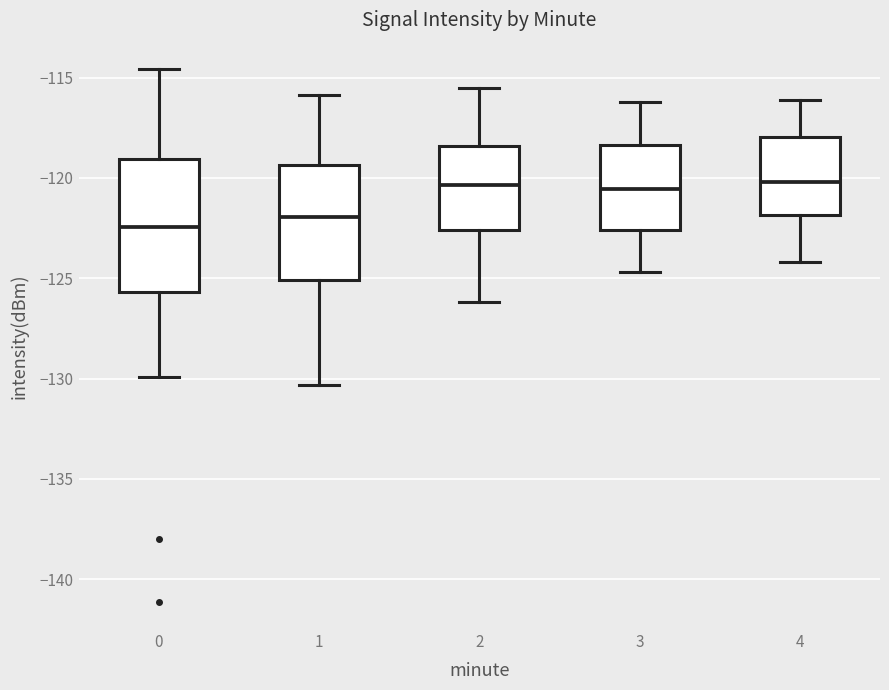

Reading left to right, read every box against the y-axis: the position of its median line, the range the box covers, and the ends of its whiskers. The values are not printed on the chart, so give them approximately, as read against the axis.

0: median -122.5, box -125.5 to -119.0, whiskers -130.0 to -114.5
1: median -122.0, box -125.0 to -119.5, whiskers -130.5 to -116.0
2: median -120.5, box -122.5 to -118.5, whiskers -126.0 to -115.5
3: median -120.5, box -122.5 to -118.5, whiskers -124.5 to -116.0
4: median -120.0, box -122.0 to -118.0, whiskers -124.0 to -116.0